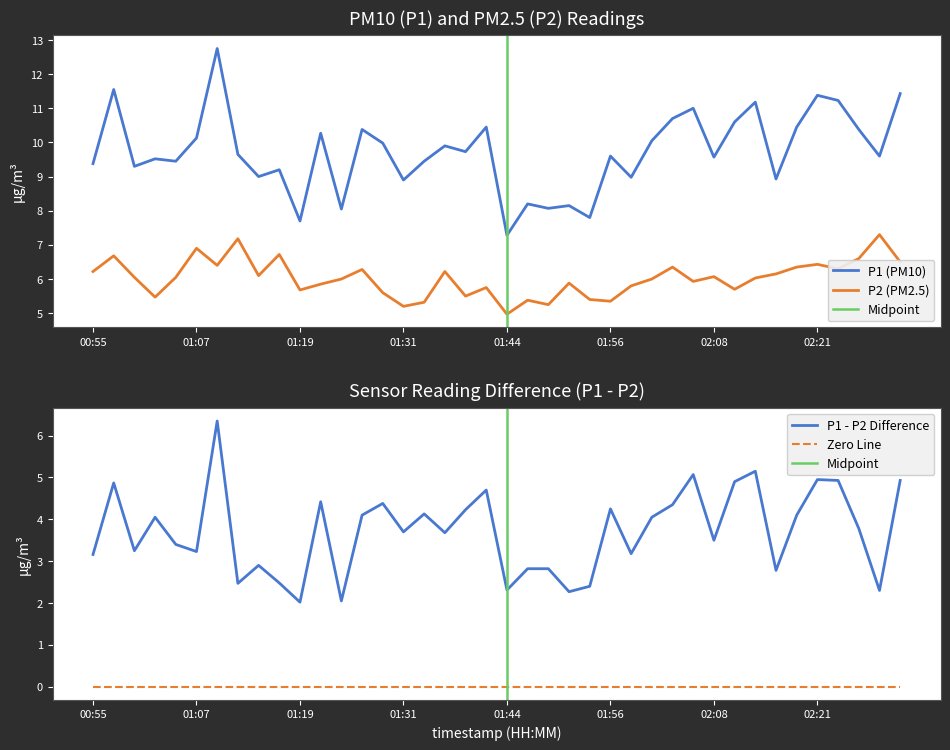

Is this an area chart (filled region under the line)?

No